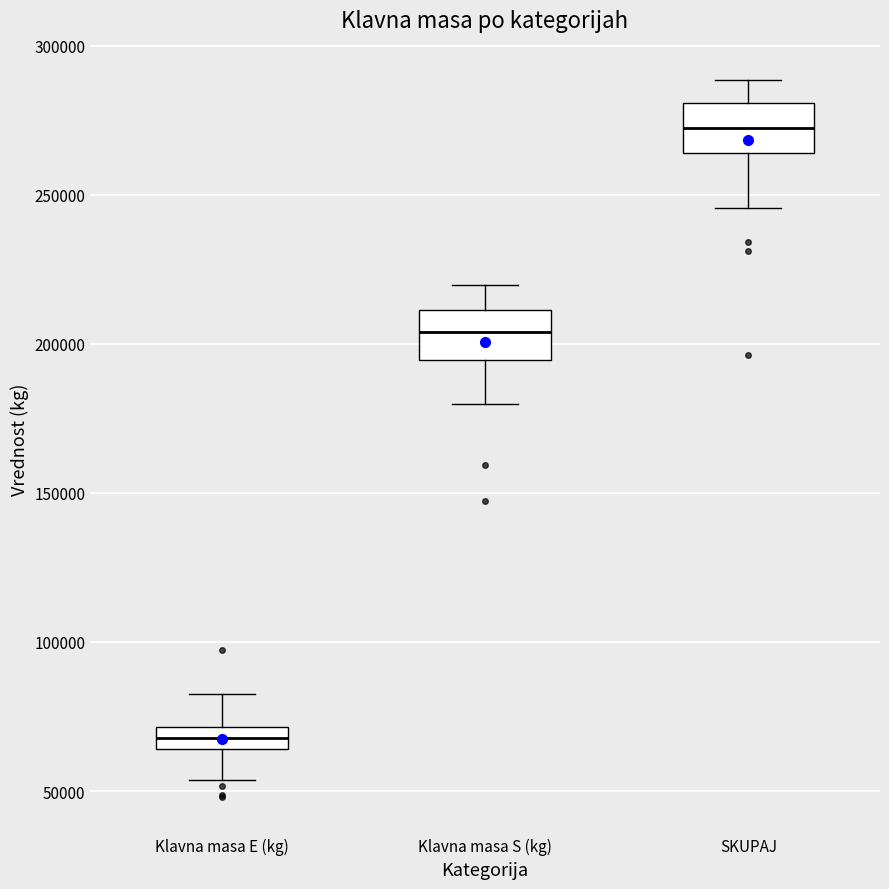

Which box's median line is the lowest?

Klavna masa E (kg)